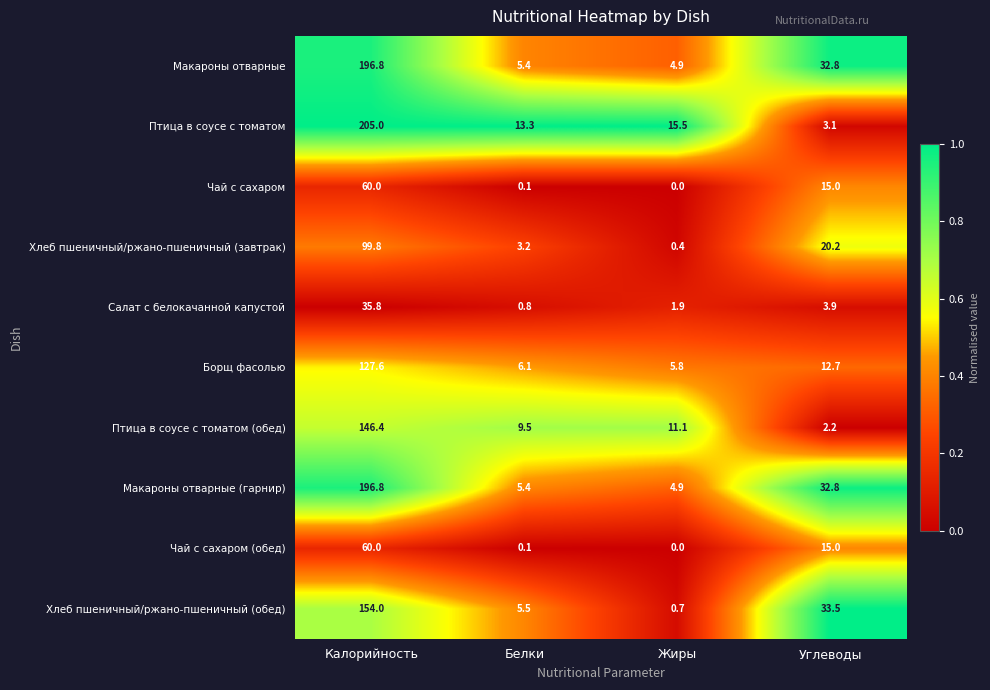

Read the Чай с сахаром (обед) value at Калорийность.

60.0